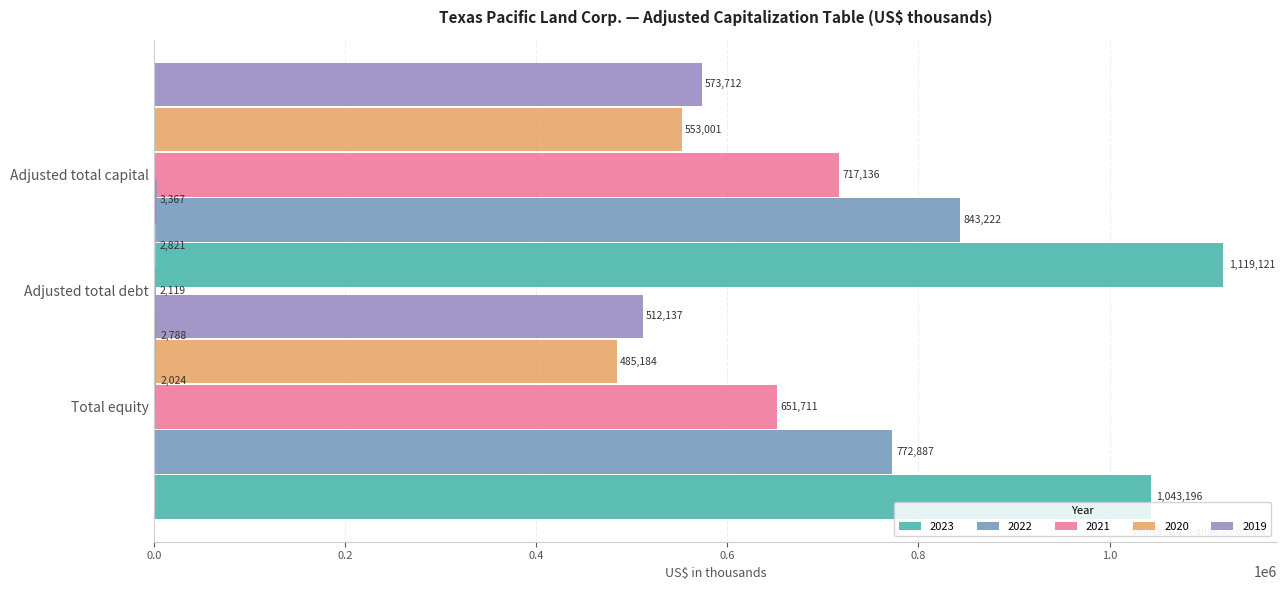

At how many categories does at least one series exceed 937251?

2